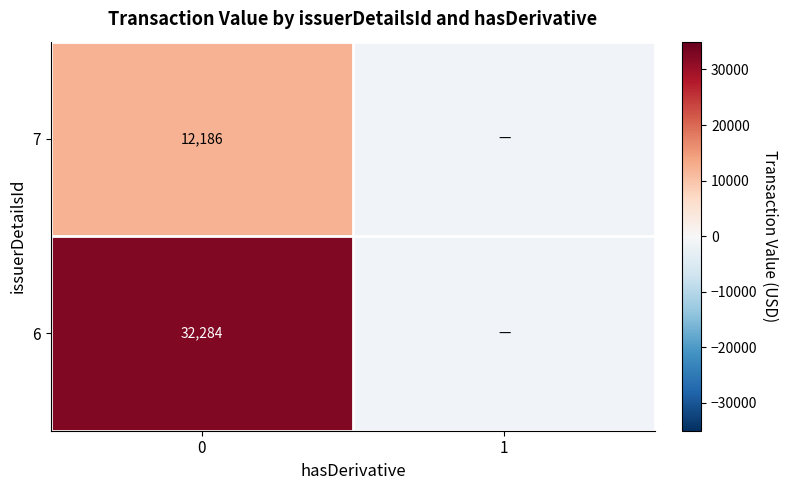

The value of 6 at 0 is 32284. True or false?

True